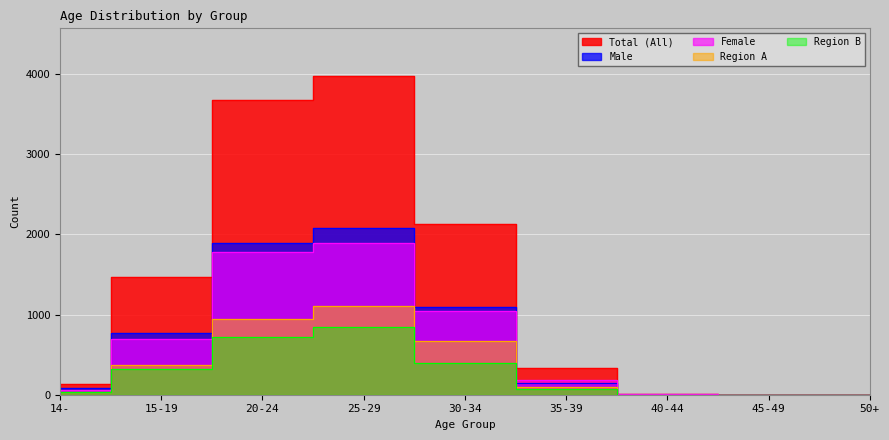

Between 30-34 and 45-49, which is larger?

30-34